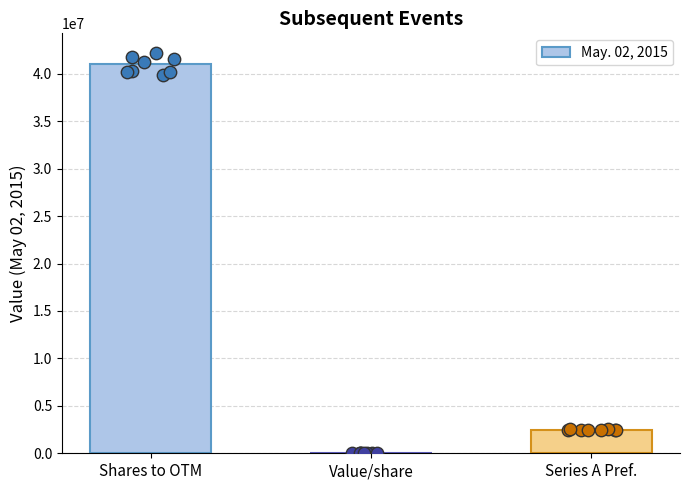

Approximately how many times larger is the value at Shares to OTM compared to Series A Pref.?

16.4